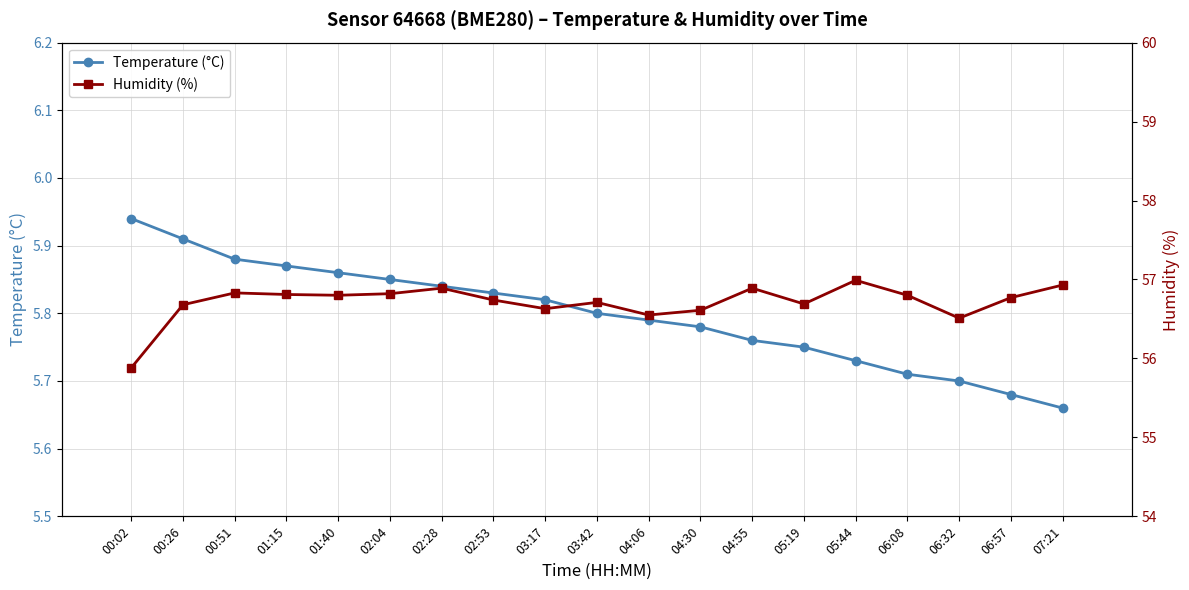

At which label is Temperature (°C) closest to 5?

07:21